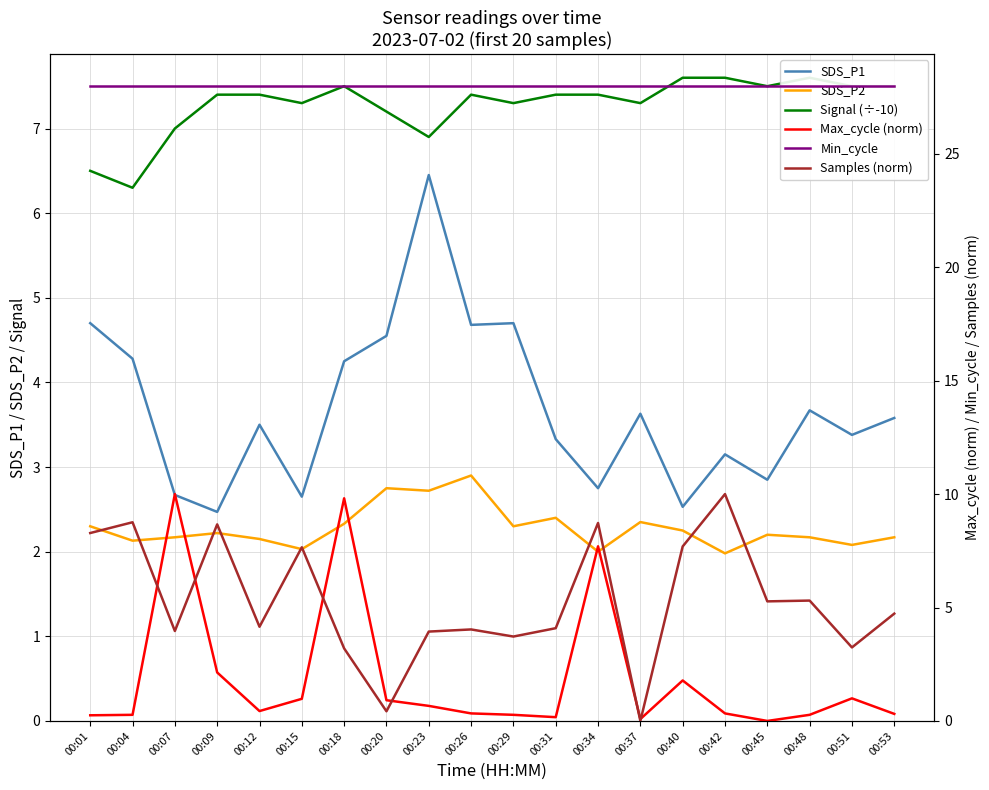

The Signal (÷-10) series shows 3.1 at 00:01. True or false?

False